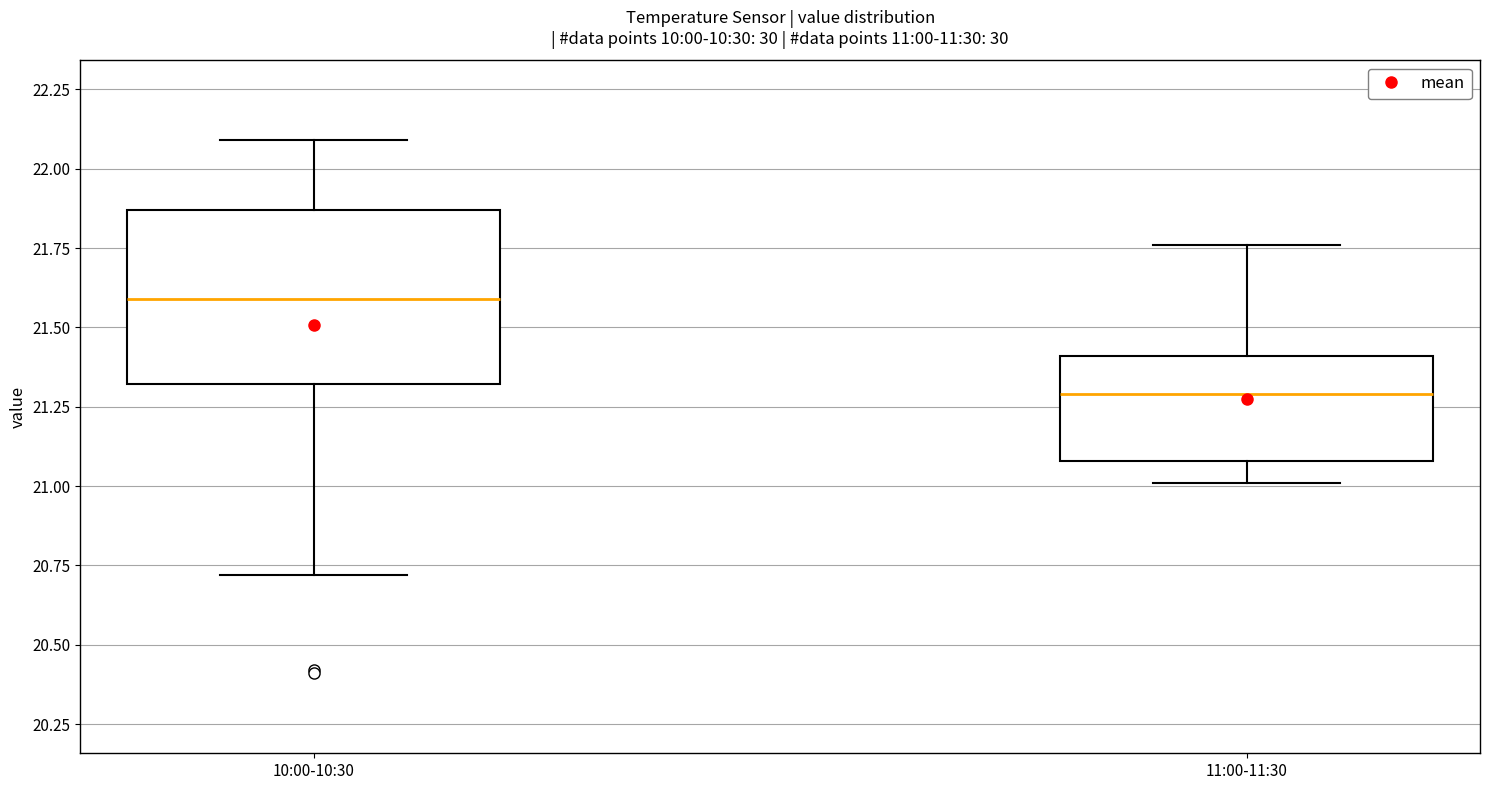

Reading left to right, transcribe this box plot: for each box, give where its median line is, the range the box spans, and where its two whiskers end, as read against the y-axis. The values are not printed on the chart, so give them approximately, as read against the axis.

10:00-10:30: median 21.60, box 21.30 to 21.85, whiskers 20.70 to 22.10
11:00-11:30: median 21.30, box 21.10 to 21.40, whiskers 21.00 to 21.75